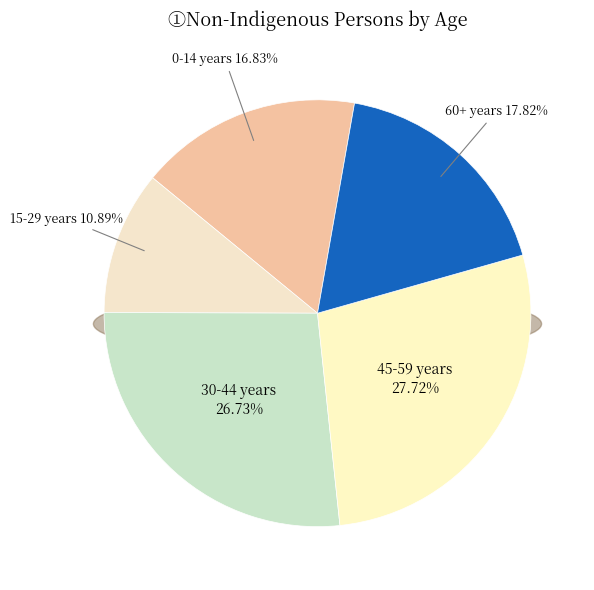

Is the sum of 50-54 years and 10-14 years greater than half?

No